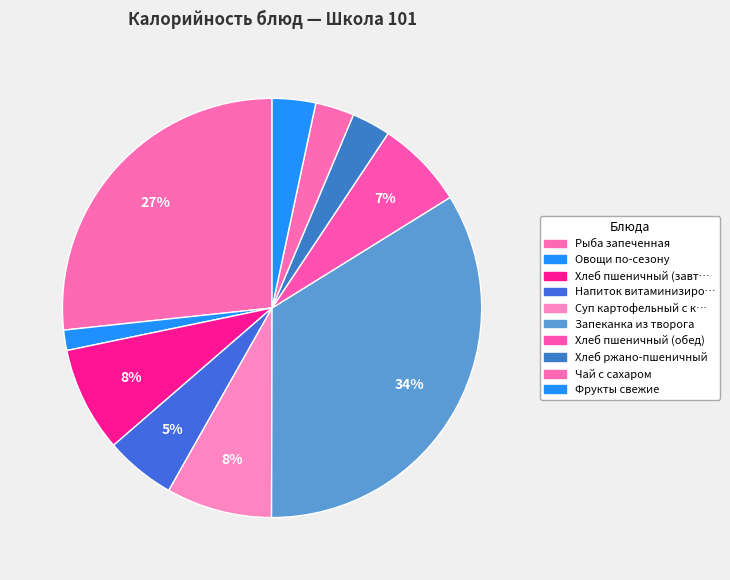

How many slices are in this pie chart?

10